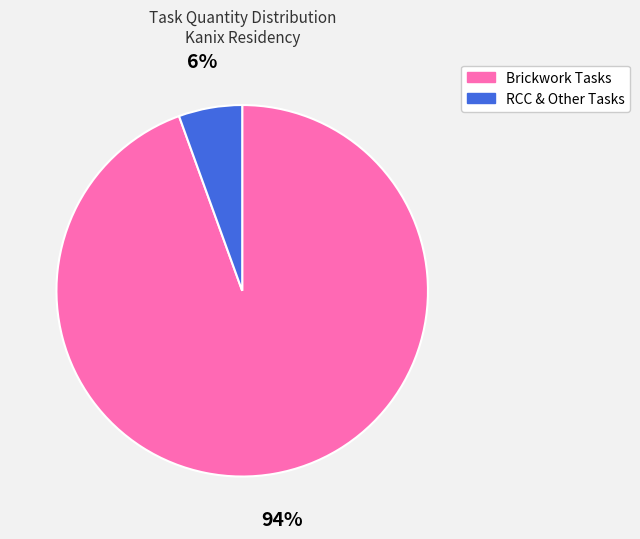

Is there a majority slice in this chart?

Yes